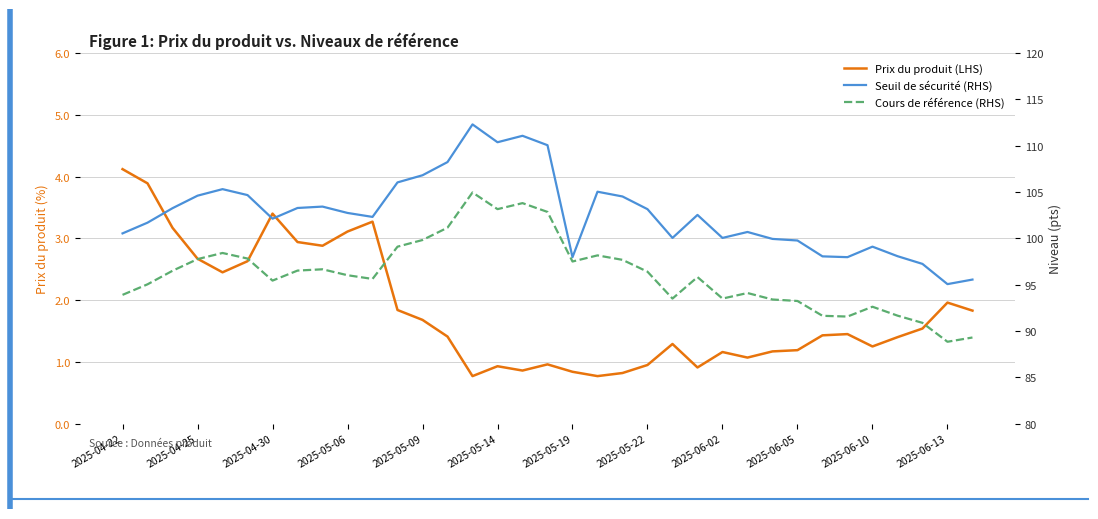

The value of Prix du produit (LHS) at 2025-05-19 is 1.3. True or false?

False